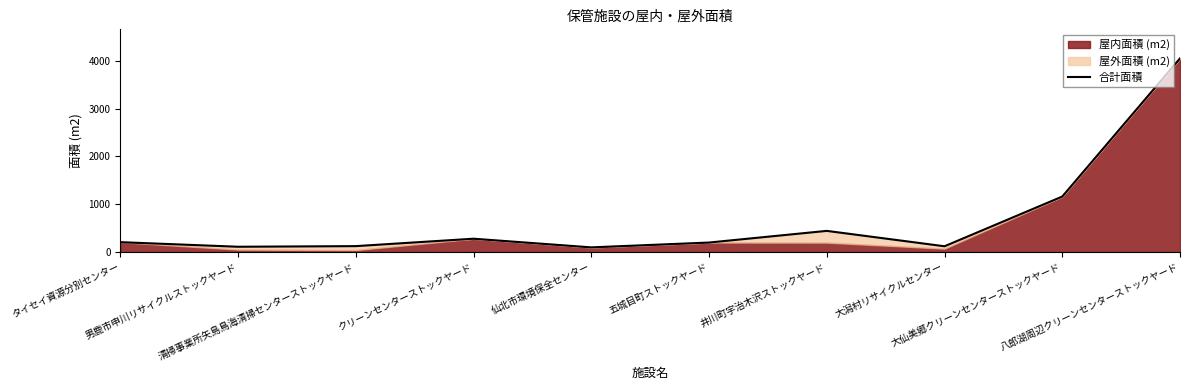

Is it true that the value at 男鹿市申川リサイクルストックヤード is 43?

False